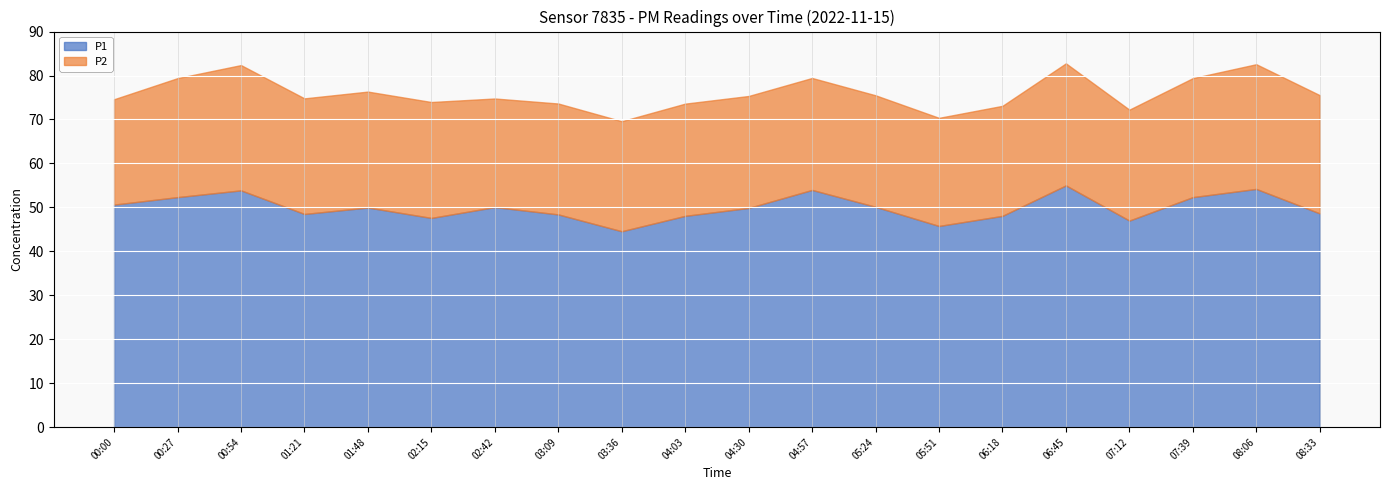

What is the difference between the maximum and second lowest values in the P1 series?

9.2